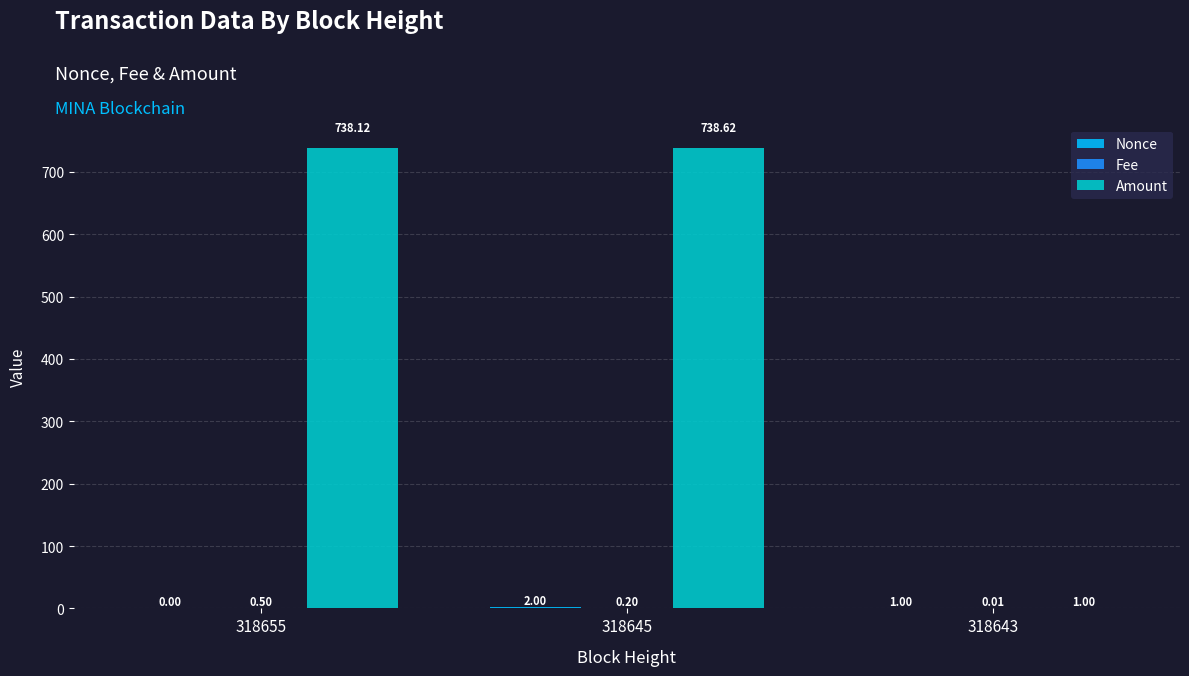

What is the average value of the Amount series?

492.6